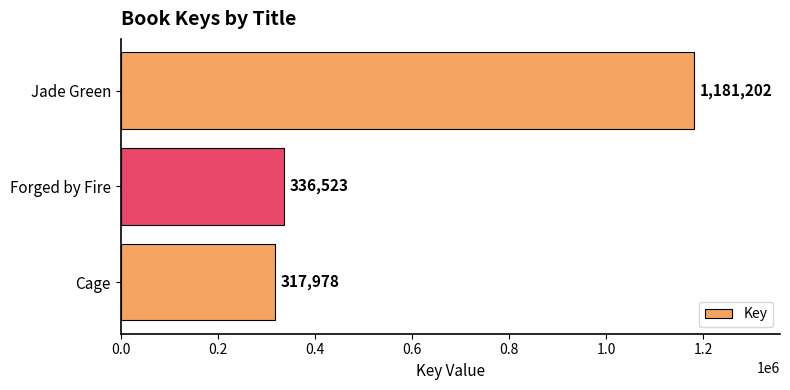

The value at Jade Green is 1181202. True or false?

True